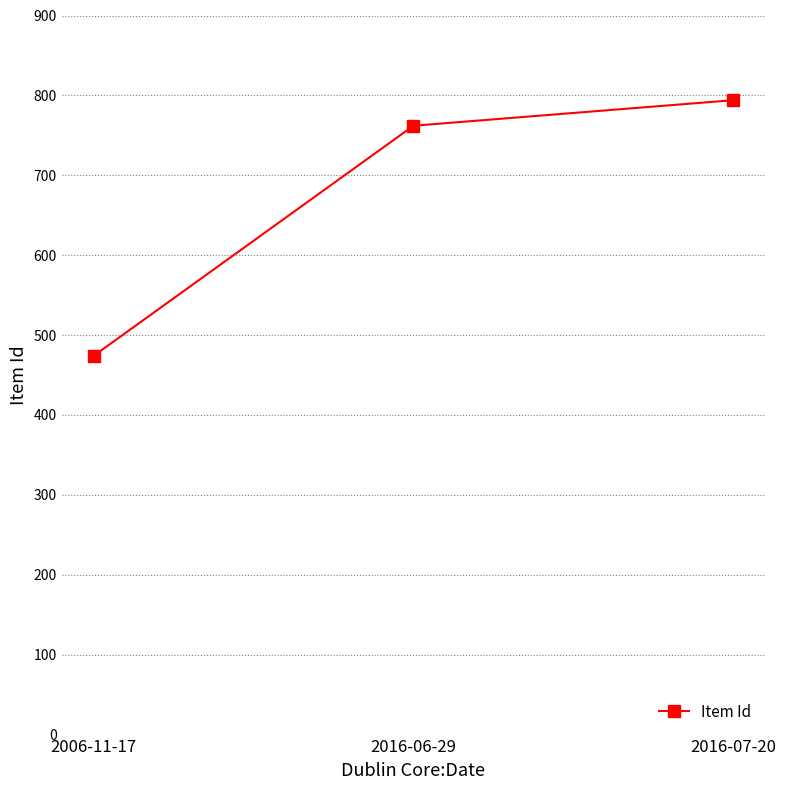

What is the change in value from 2006-11-17 to 2016-07-20?

+320